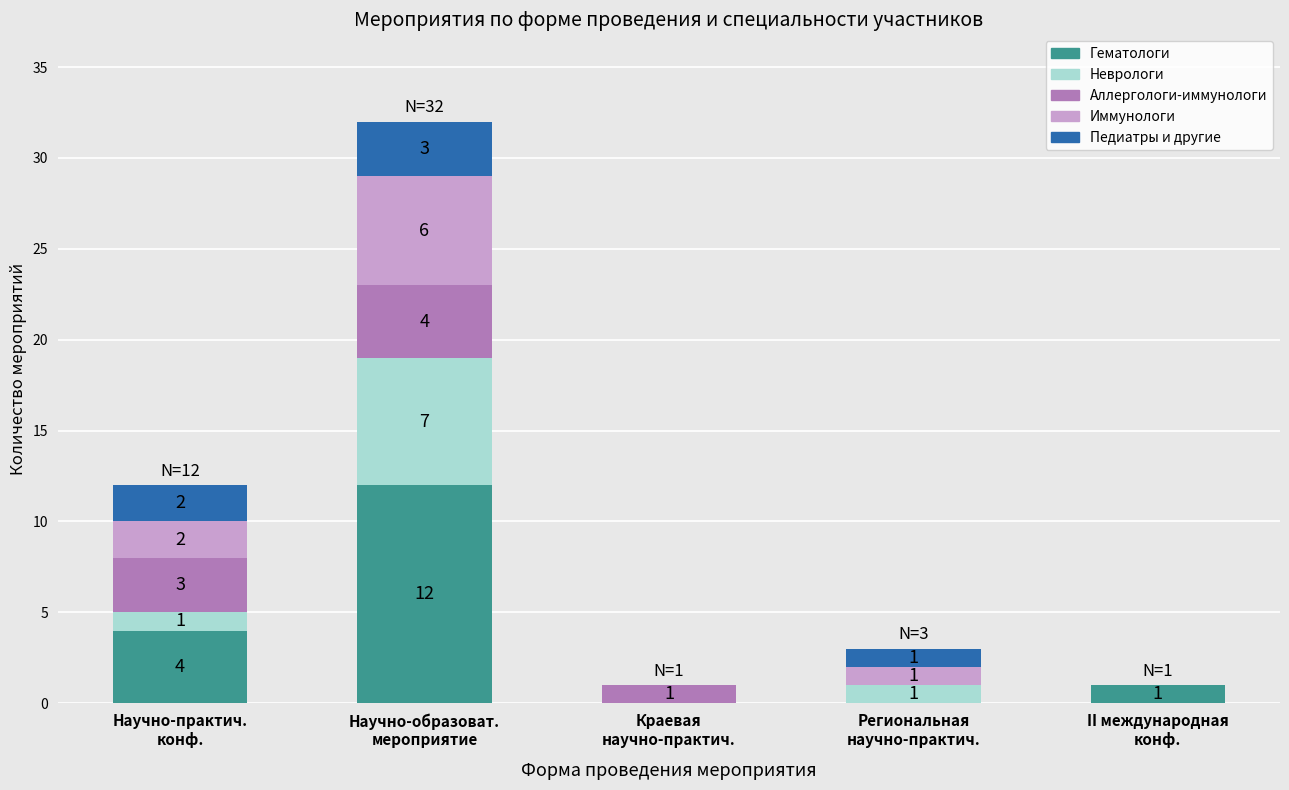

What are all the series names shown in the legend?

Гематологи, Неврологи, Аллергологи-иммунологи, Иммунологи, Педиатры и другие